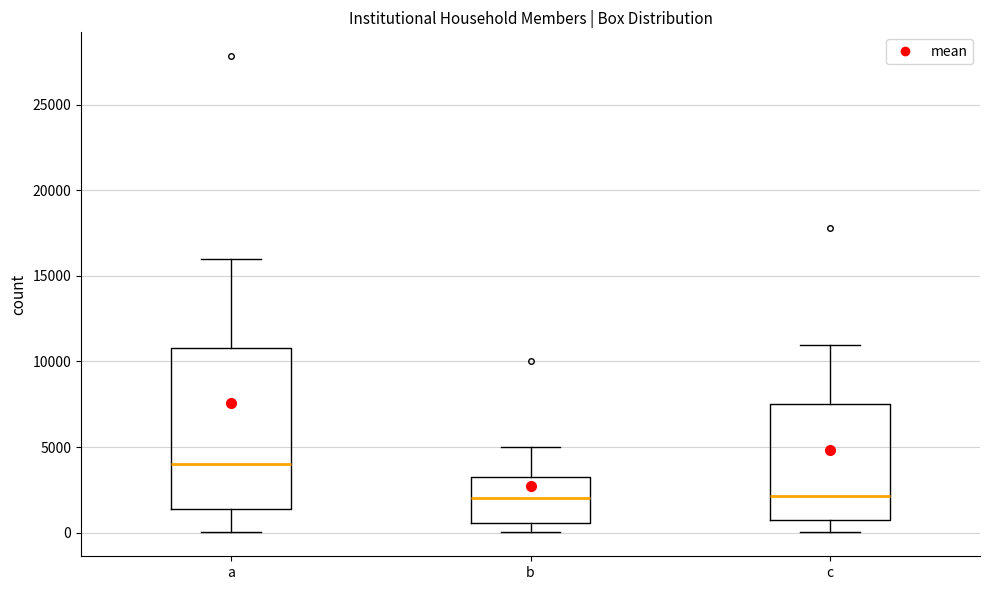

Which box is the tallest, from its lower edge to its upper edge?

a